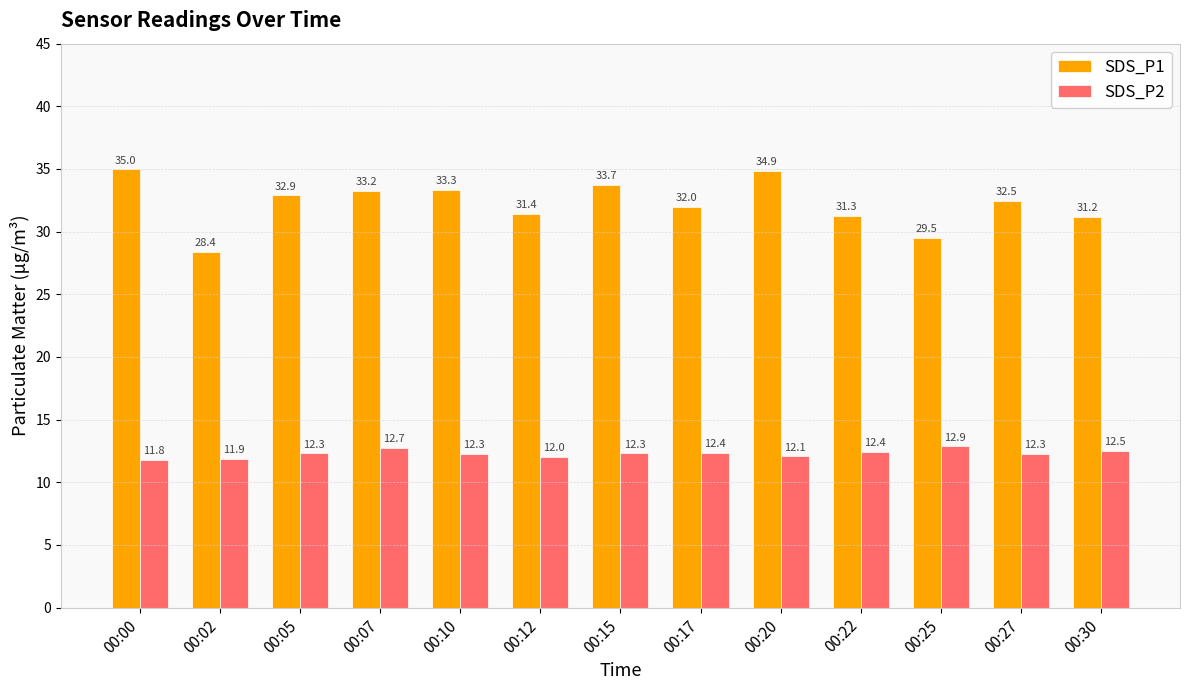

Which series has the largest range (max minus min)?

SDS_P1